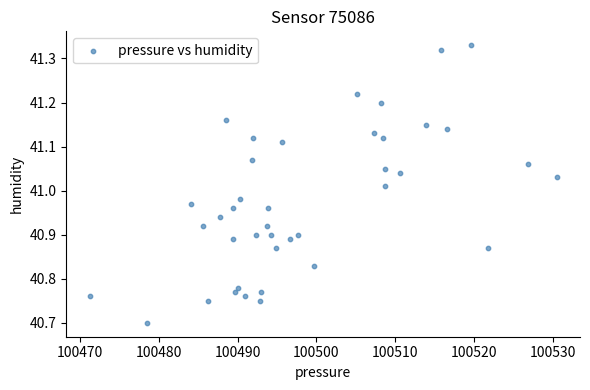

What is the range of Y values (max minus min)?

0.6